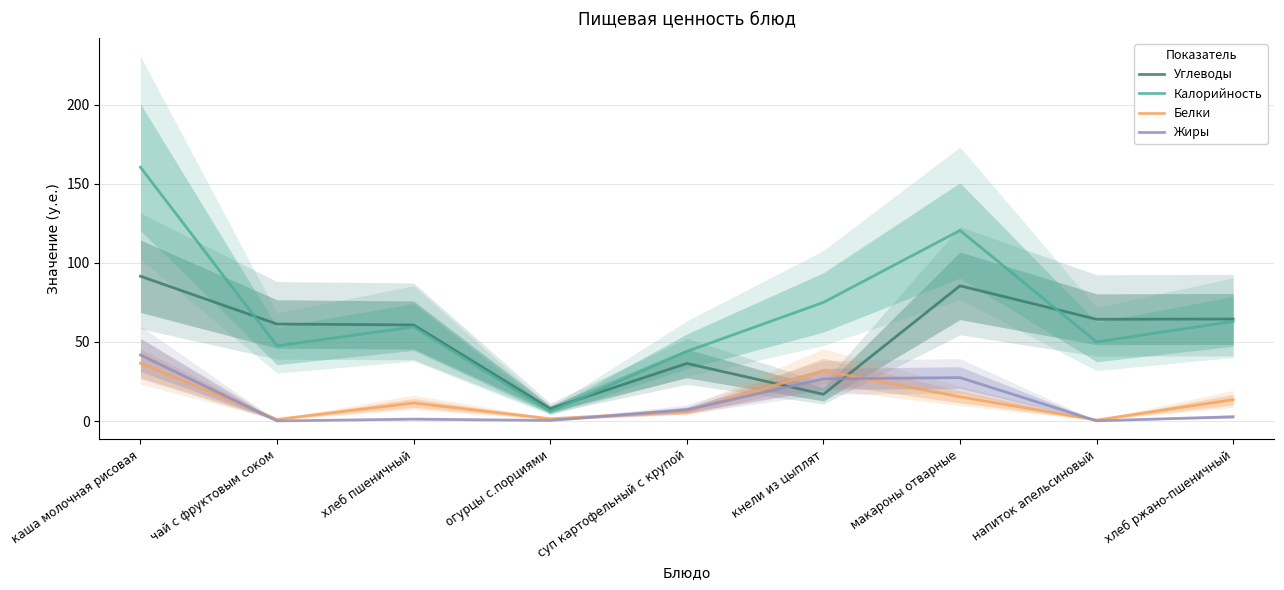

Is it true that Калорийность equals 50.0 at напиток апельсиновый?

True